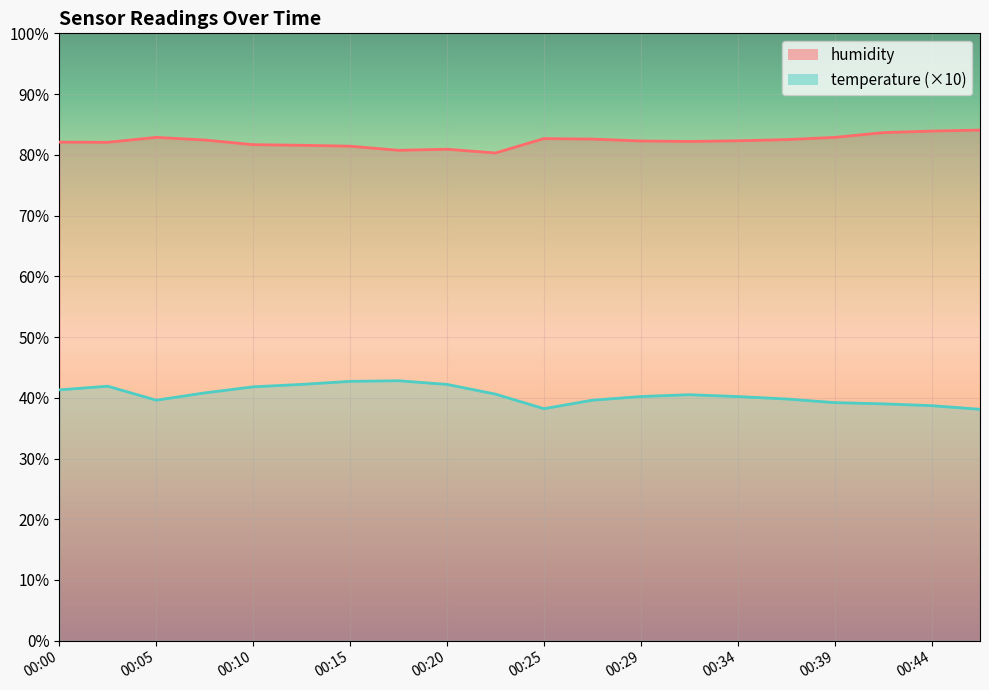

Read the temperature value at 00:42.

39.0